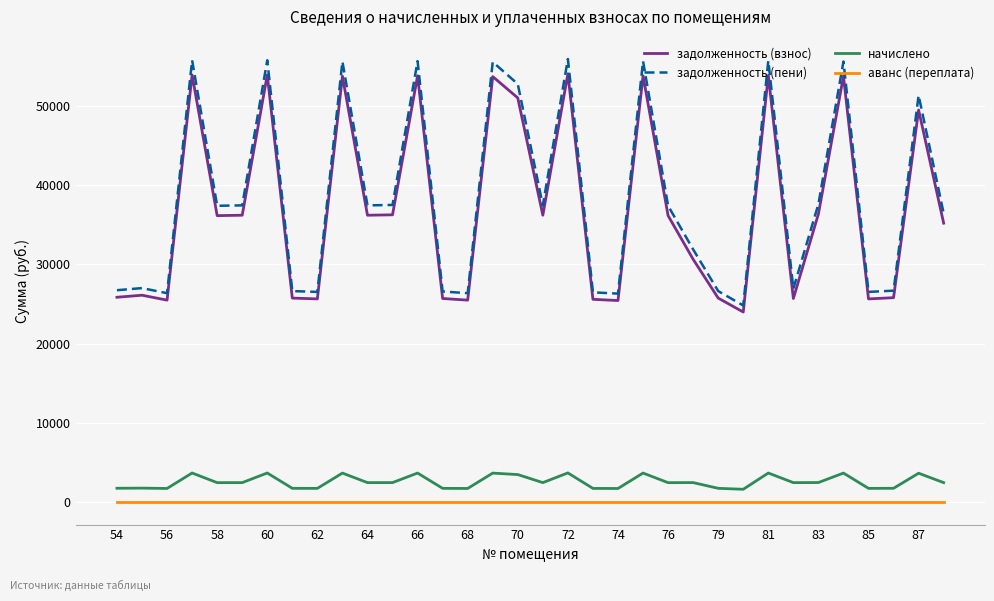

Which series has the largest range (max minus min)?

задолженность (пени)